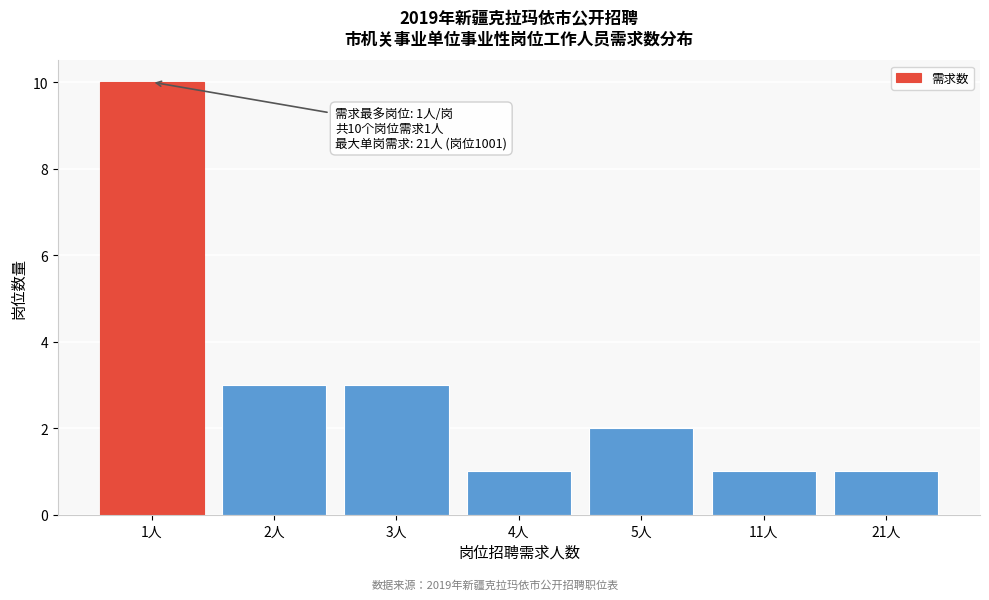

Reading right to left, list all the values displayed in this chart.

1	1	2	1	3	3	10